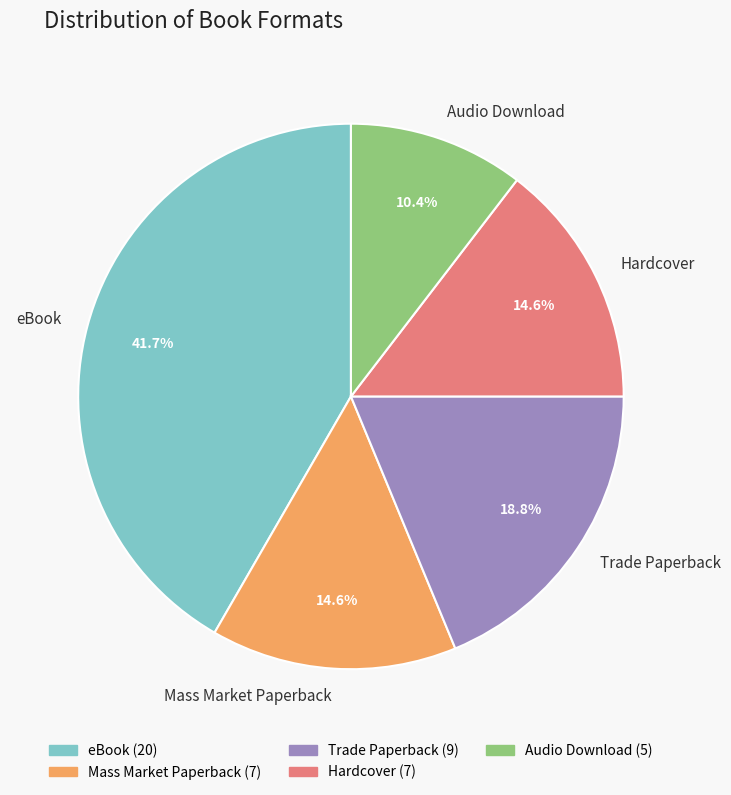

Which slice is the smallest?

Audio Download